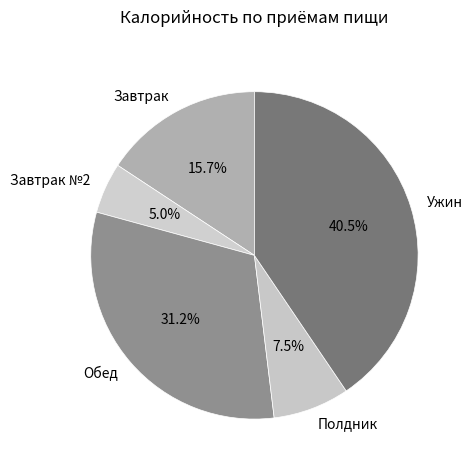

Is Завтрак №2 the majority of the pie?

No